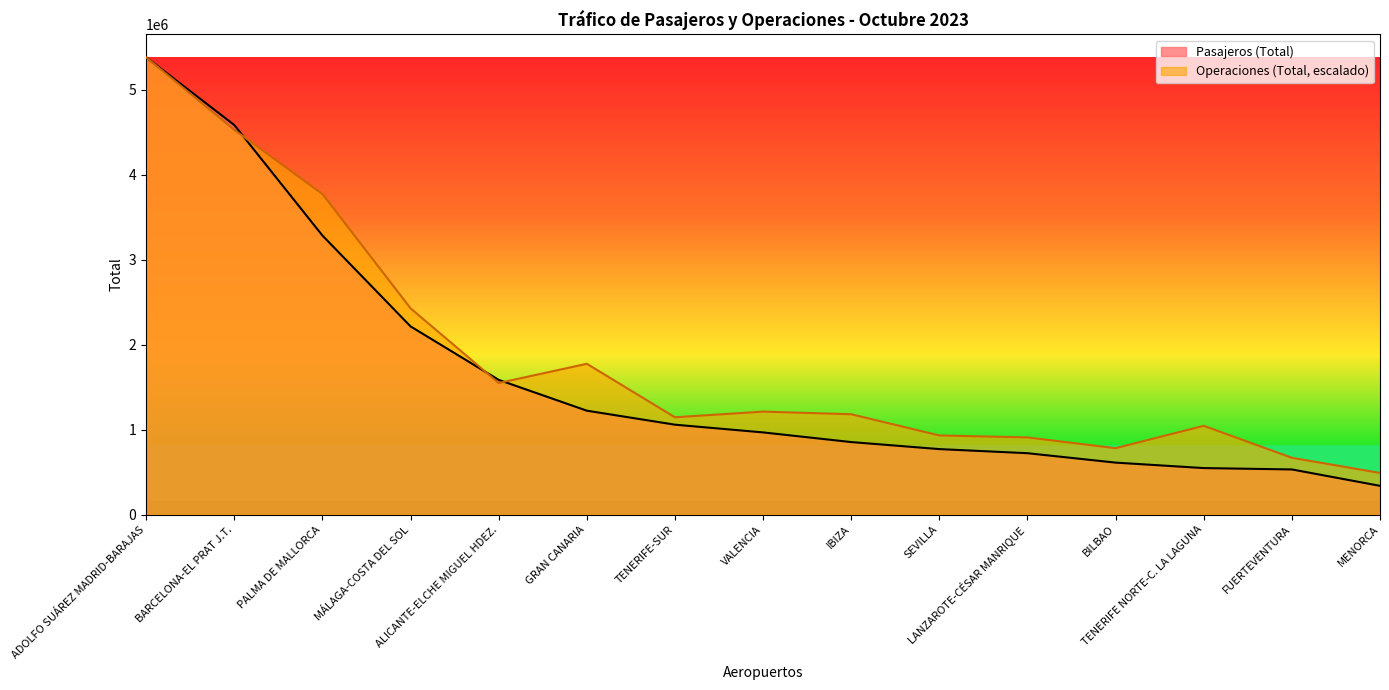

What is the average value of the Pasajeros (Total) series?

1645687.5